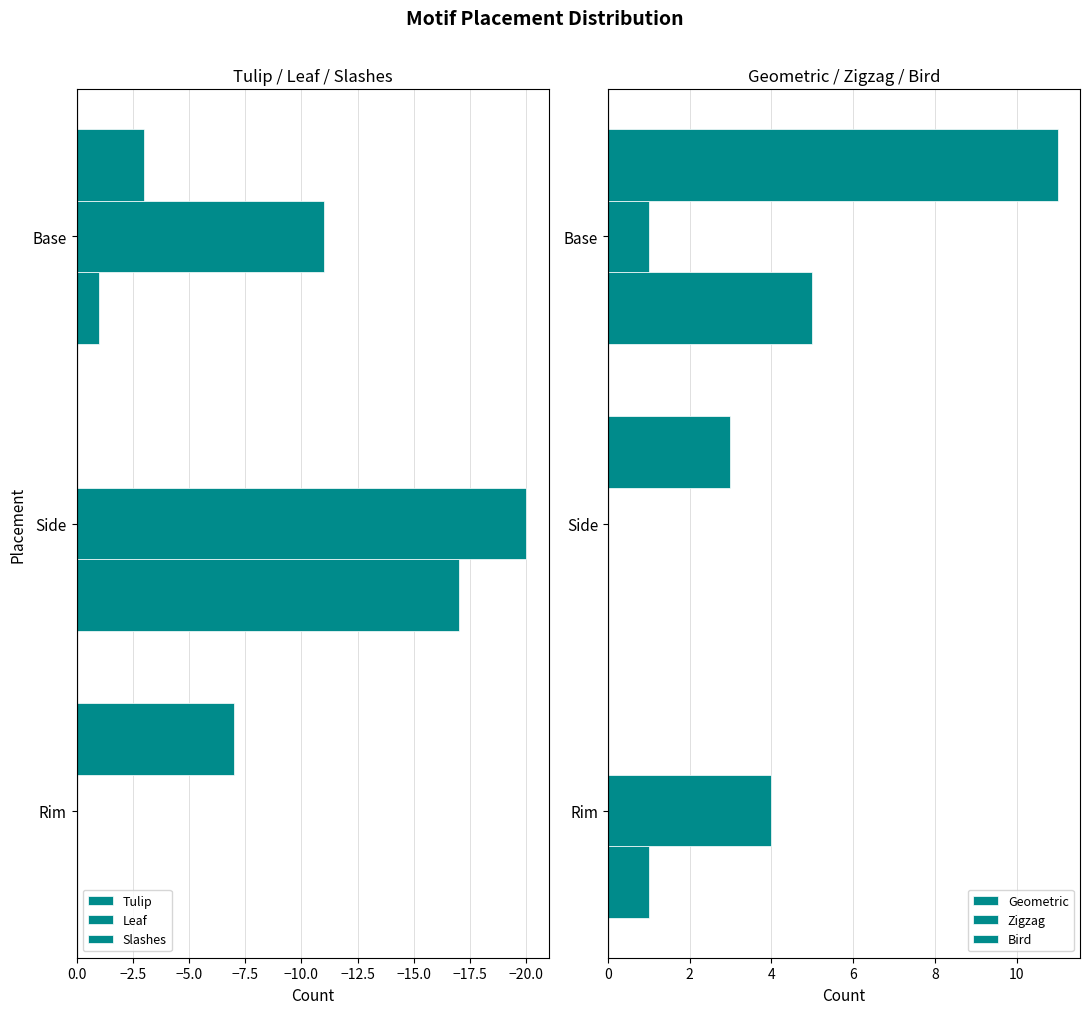

Is the value of Geometric at Base greater than the value of Zigzag at Side?

Yes